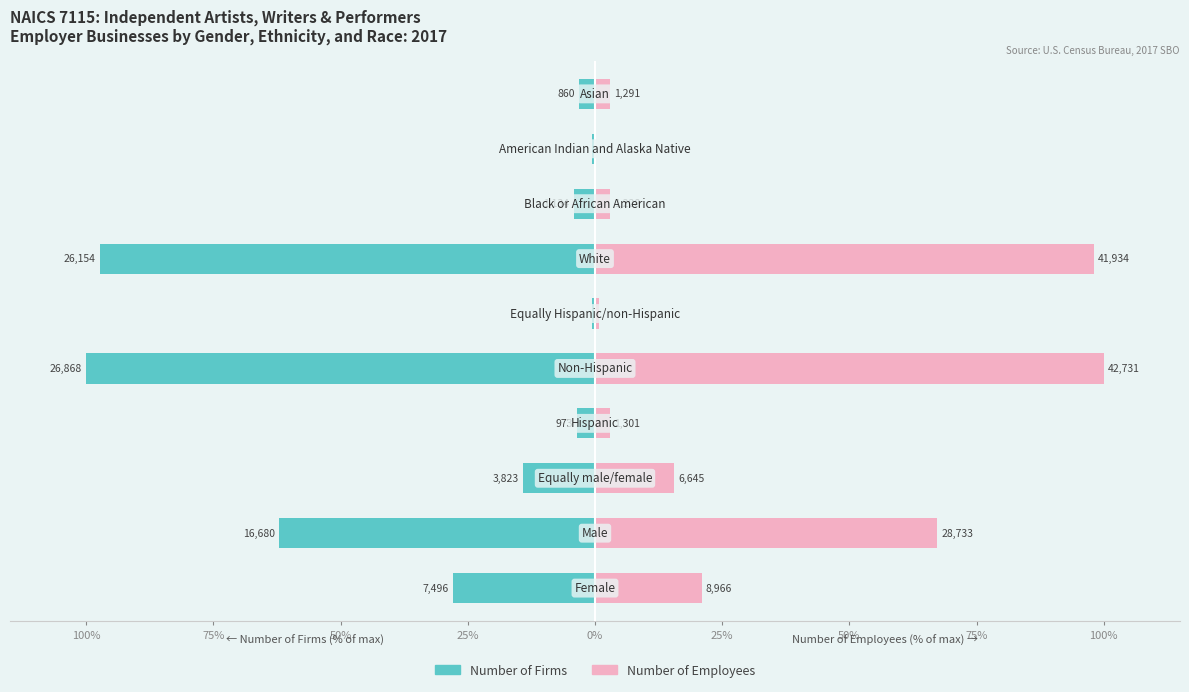

How many data points in Number of Firms are less than -4?

6